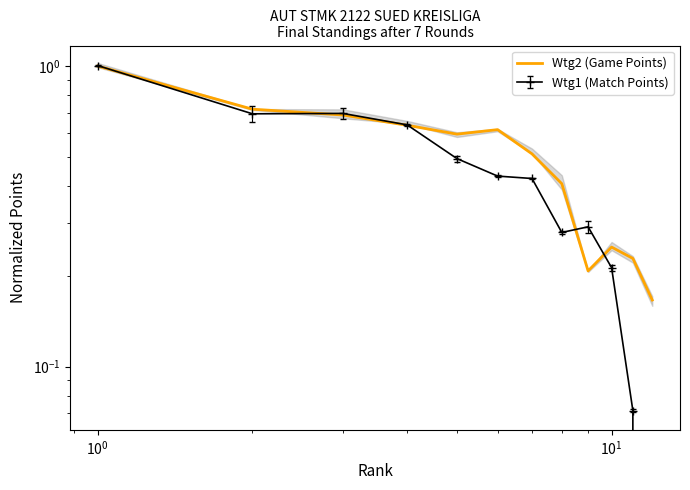

What is the maximum value shown in the chart?

1.0